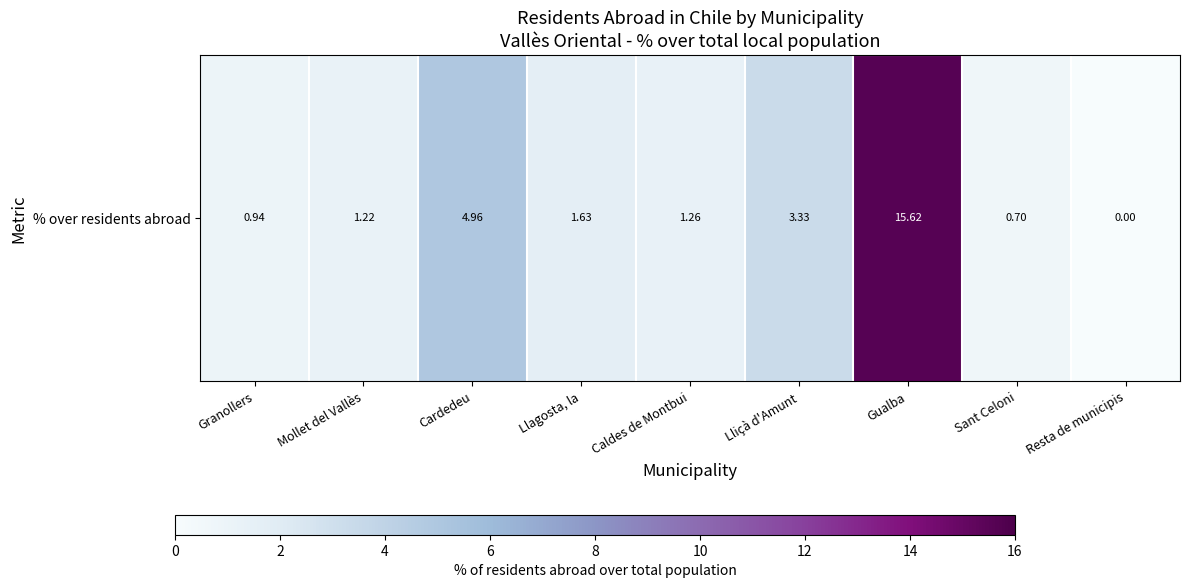

Reading right to left, list all the values displayed in this chart.

Resta de municipis=0.0	Sant Celoni=0.7	Gualba=15.6	Lliçà d'Amunt=3.3	Caldes de Montbui=1.3	Llagosta, la=1.6	Cardedeu=5.0	Mollet del Vallès=1.2	Granollers=0.9